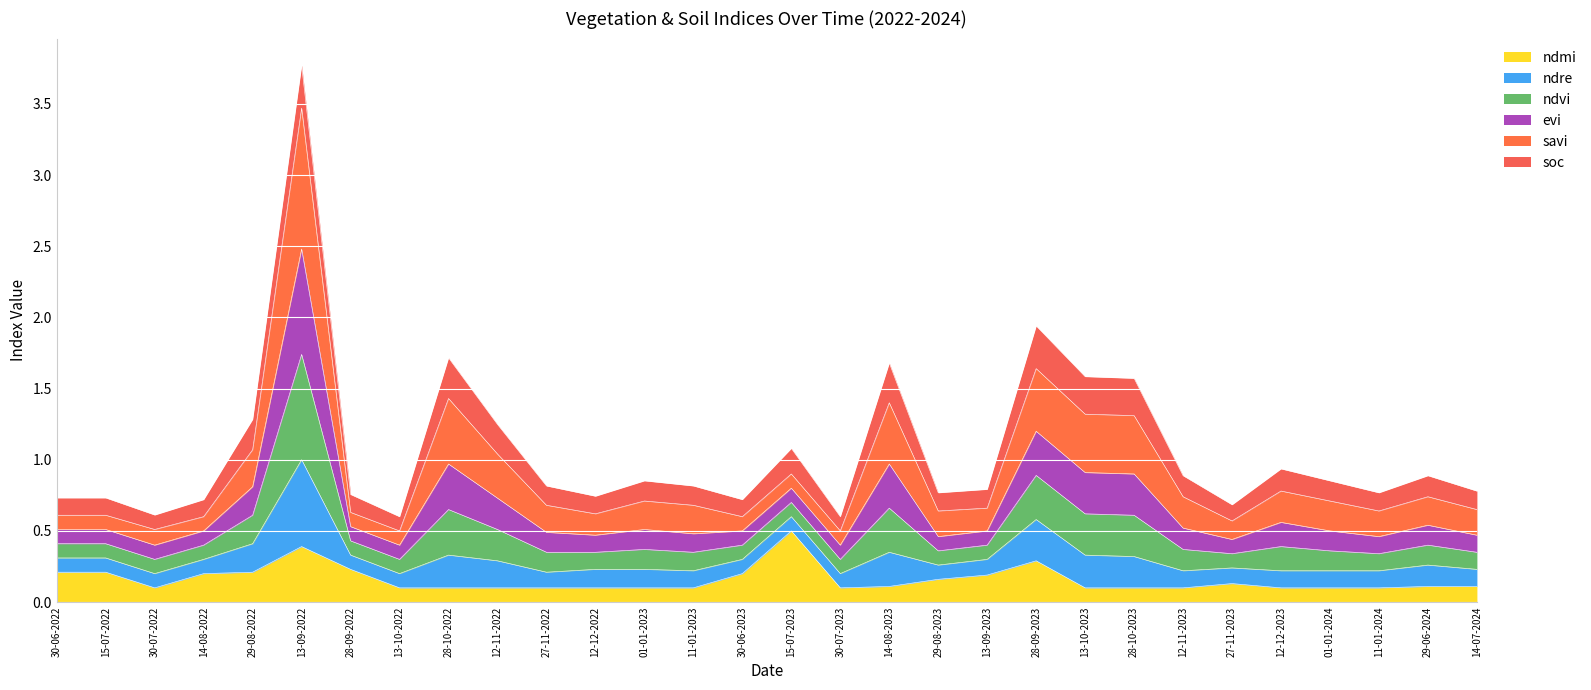

List the labels in order of ndre value, largest first.

13-09-2022, 28-09-2023, 28-10-2022, 14-08-2023, 13-10-2023, 28-10-2023, 29-08-2022, 12-11-2022, 15-07-2023, 12-12-2023, 12-11-2023, 29-06-2024, 01-01-2023, 01-01-2024, 27-11-2022, 11-01-2023, 13-09-2023, 14-07-2024, 29-08-2023, 11-01-2024, 28-09-2022, 12-12-2022, 30-06-2022, 15-07-2022, 14-08-2022, 30-06-2023, 27-11-2023, 30-07-2022, 13-10-2022, 30-07-2023